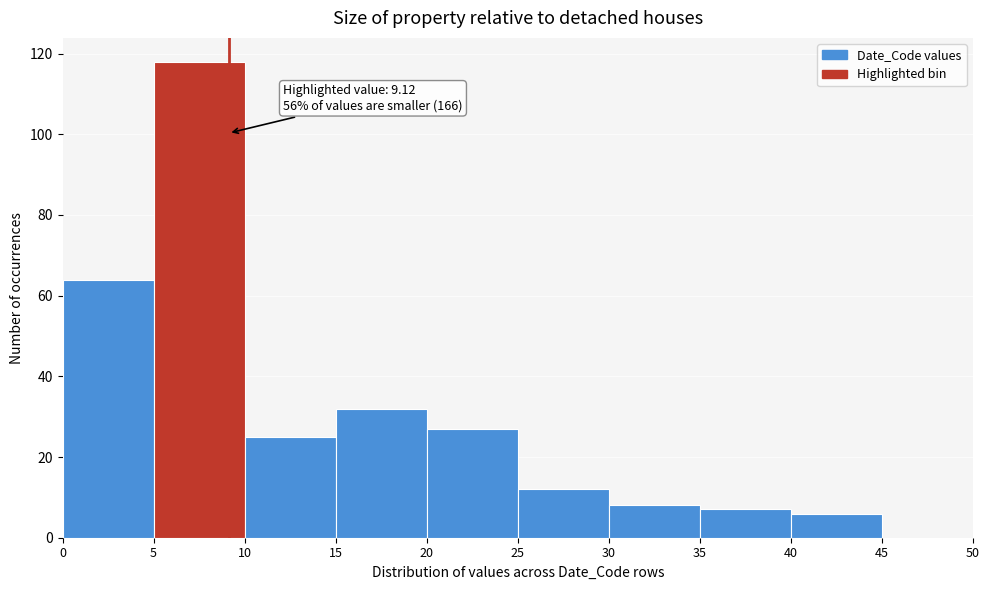

Which range on the x-axis has the tallest bar?

5 to 10